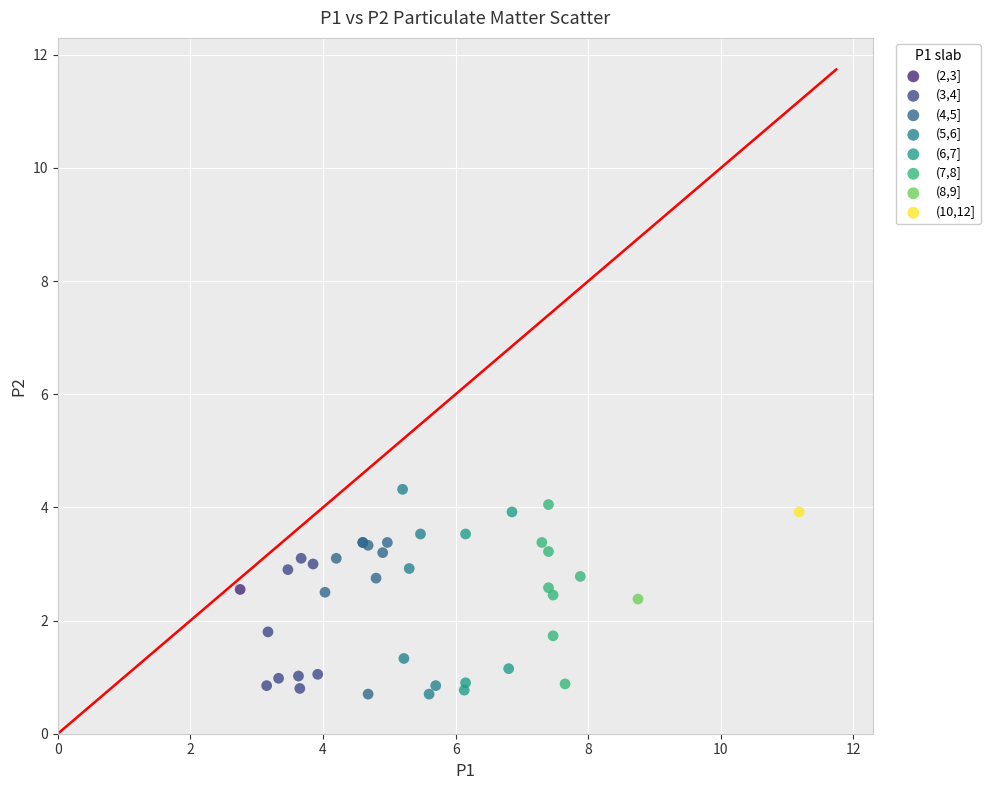

What are all the series names shown in the legend?

(2,3], (3,4], (4,5], (5,6], (6,7], (7,8], (8,9], (10,12]